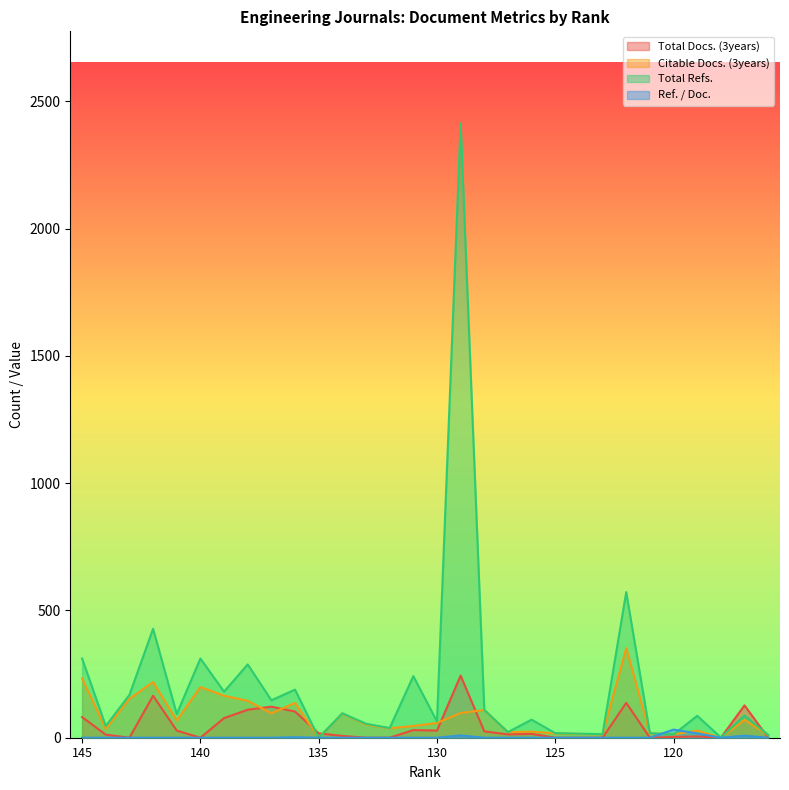

At how many categories does at least one series exceed 1082?

1